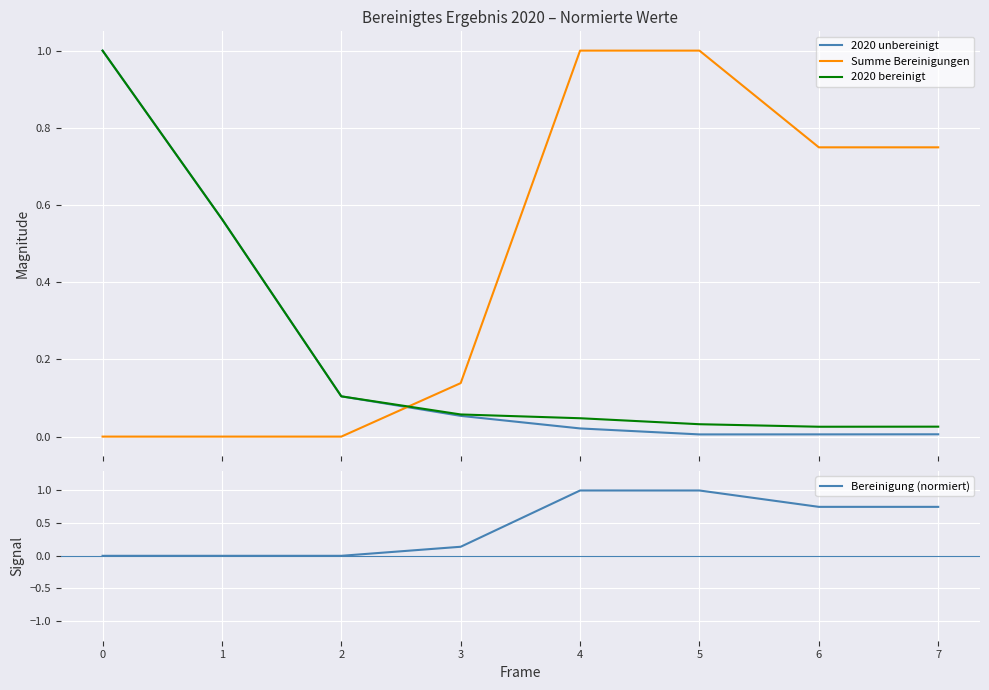

How many interior local valleys does the 2020 bereinigt series have?

1